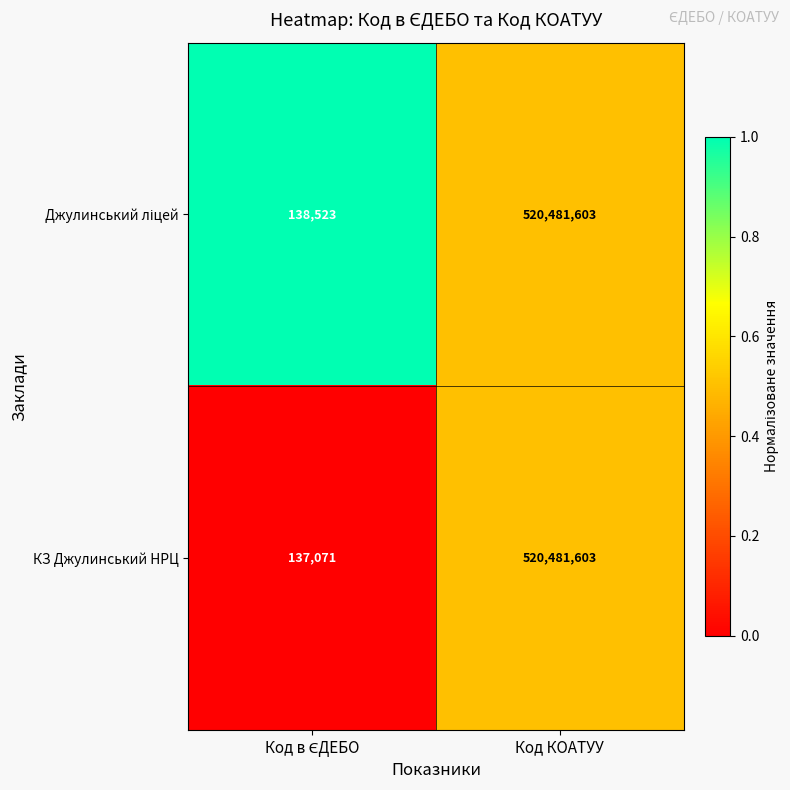

Which category has the highest value across all series?

Код КОАТУУ